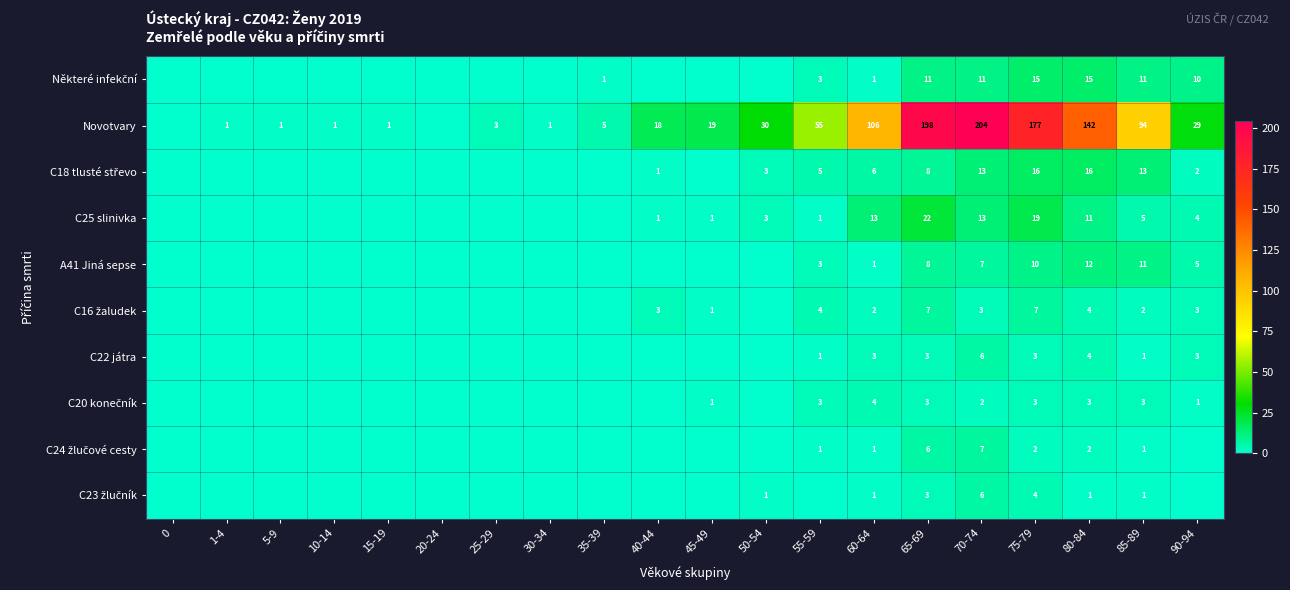

What is the greatest value displayed?

204